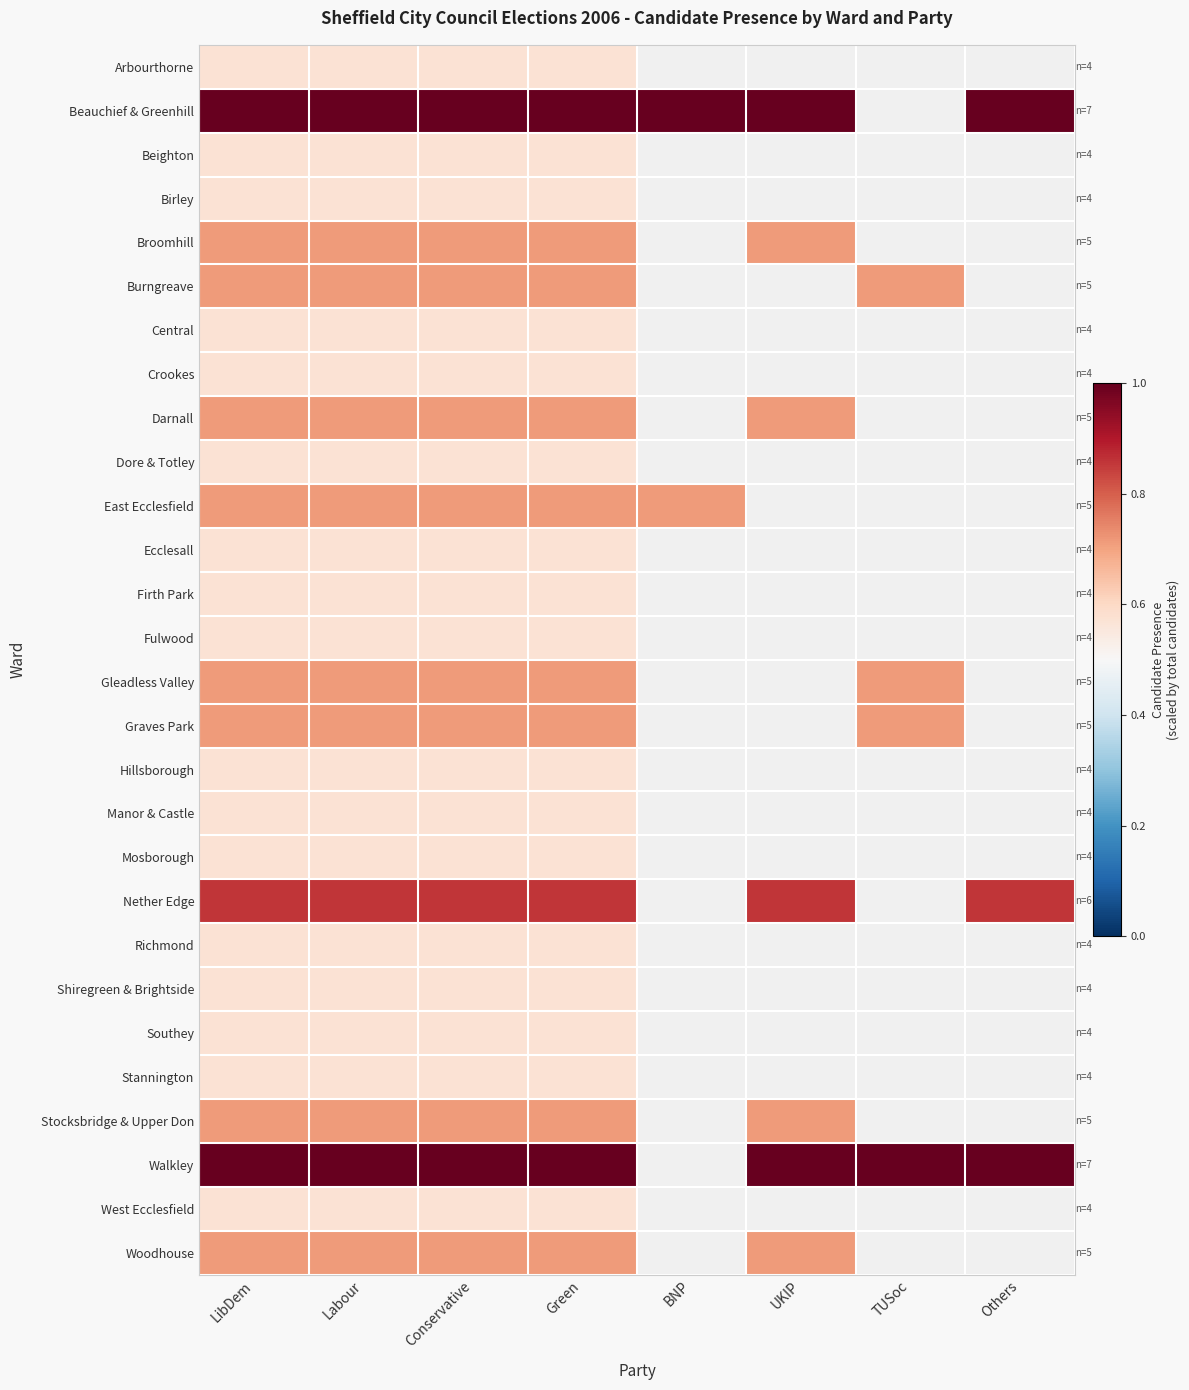

True or false: Beighton has a value of 0.8 at Green.

False